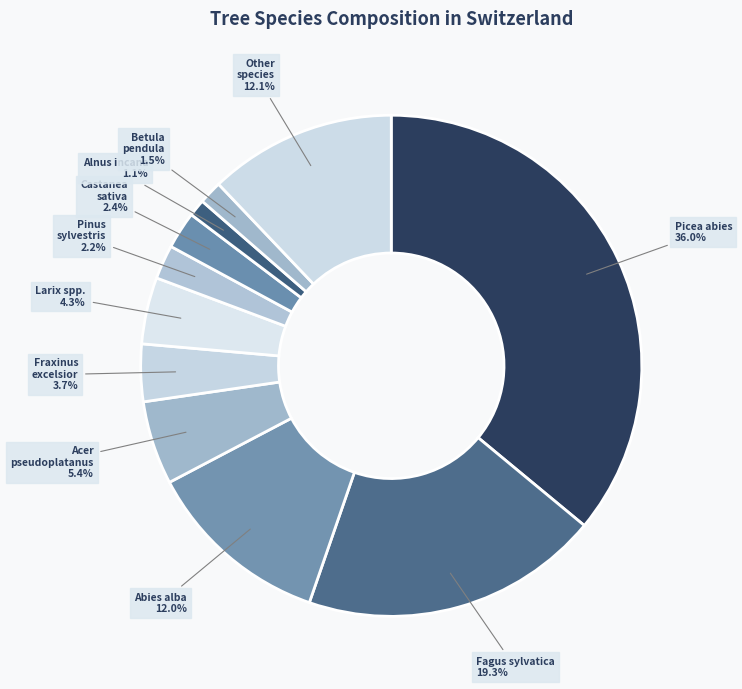

How many slices are in this pie chart?

11